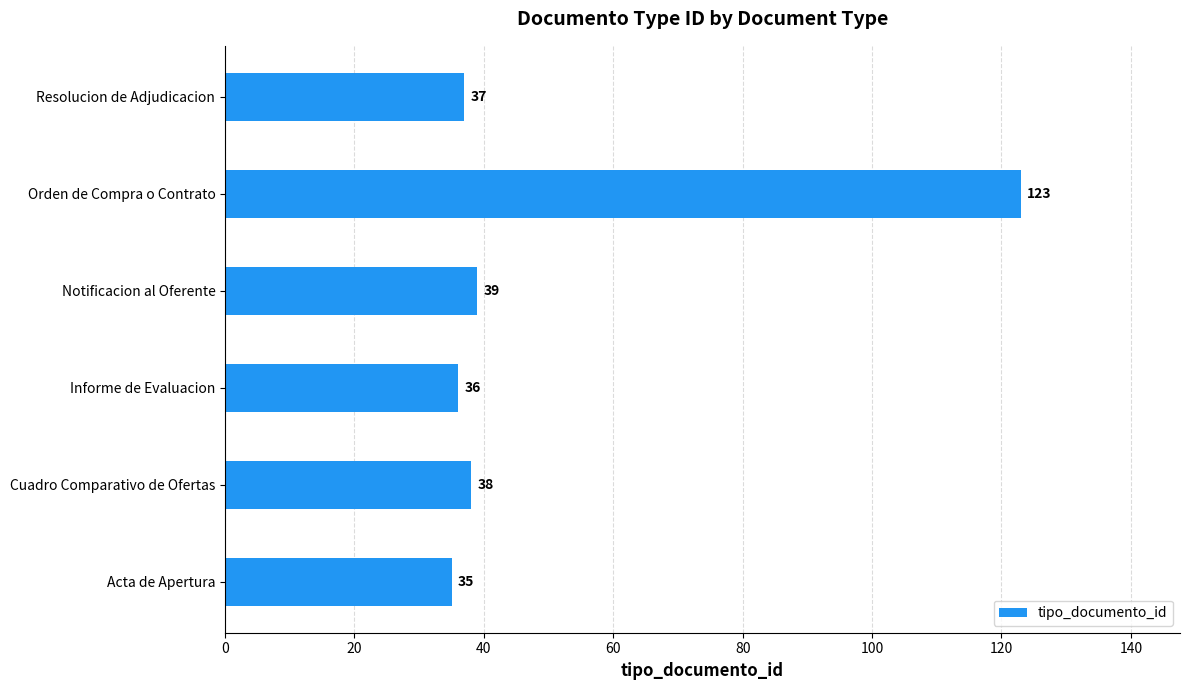

What is the difference between the values at Orden de Compra o Contrato and Notificacion al Oferente?

84